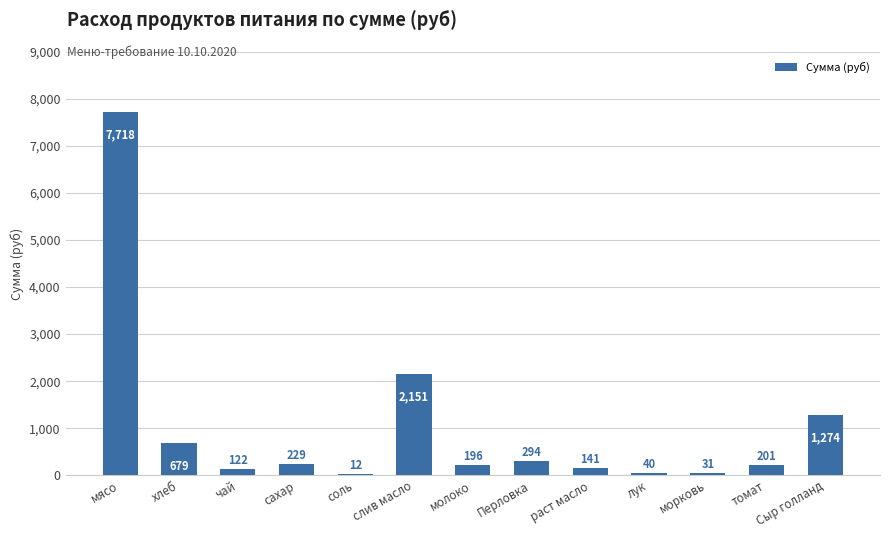

What is the sum of the values at Сыр голланд and хлеб?

1953.0